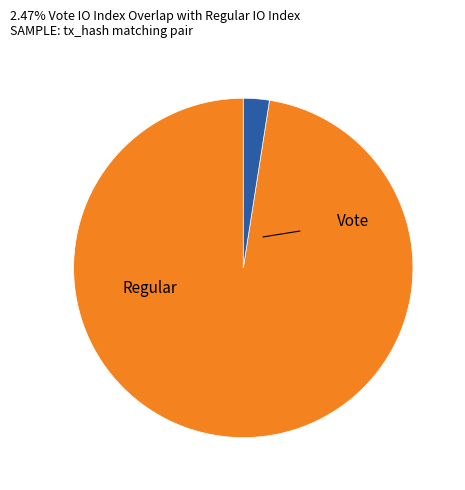

Is there a majority slice in this chart?

Yes